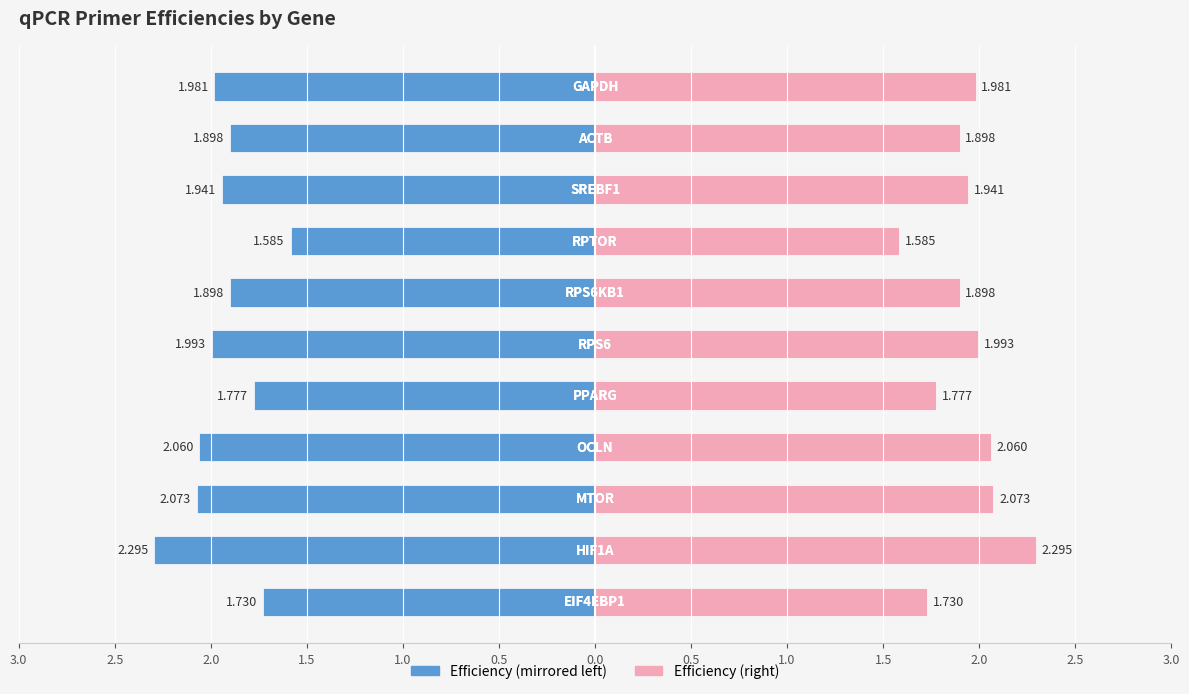

Which series has the widest spread of values?

Efficiency (Left)